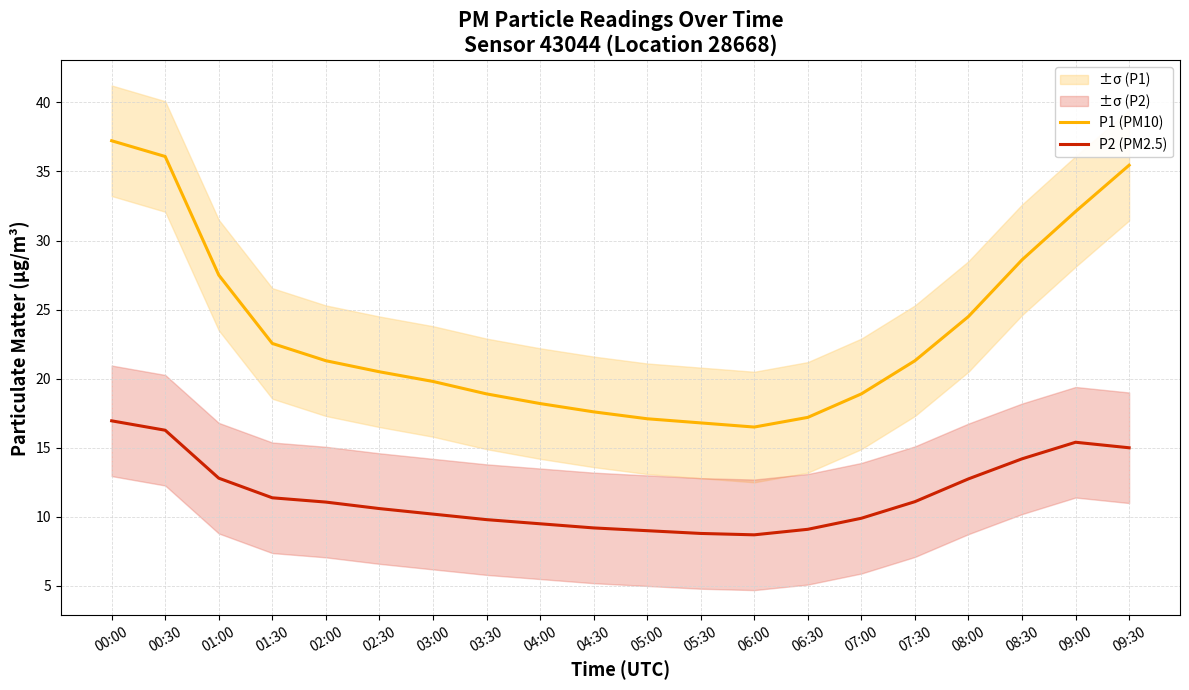

Is it true that P1 (PM10) equals 9.0 at 06:00?

False